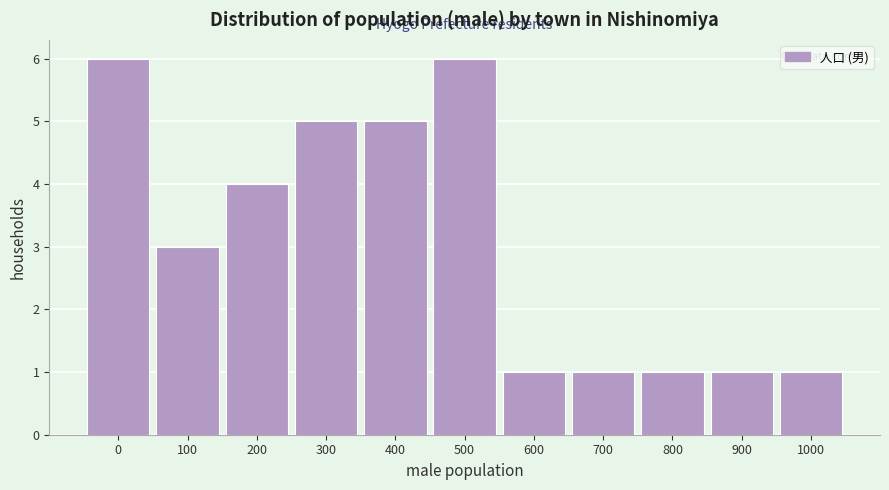

Reading left to right, extract all data points from this chart.

6	3	4	5	5	6	1	1	1	1	1